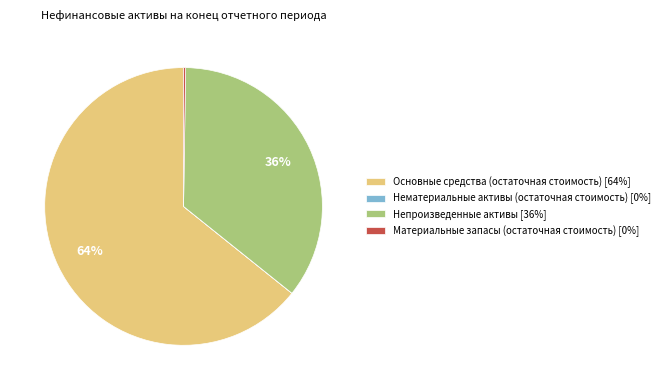

Is Основные средства (остаточная стоимость) [64%] the majority of the pie?

Yes